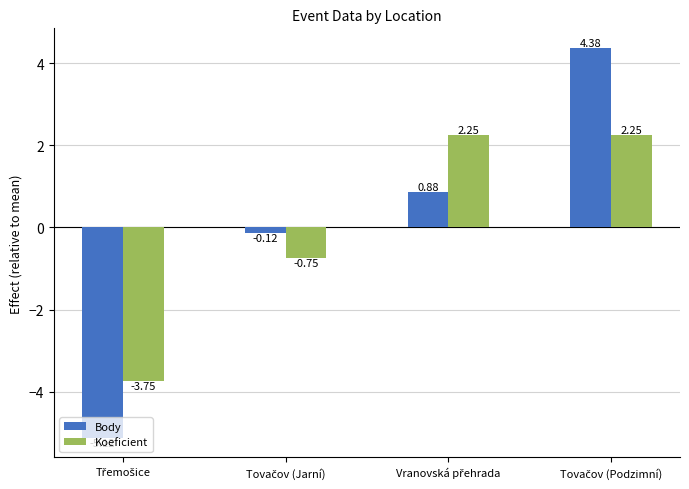

What is the difference between the second highest and minimum values in the Body series?

6.0